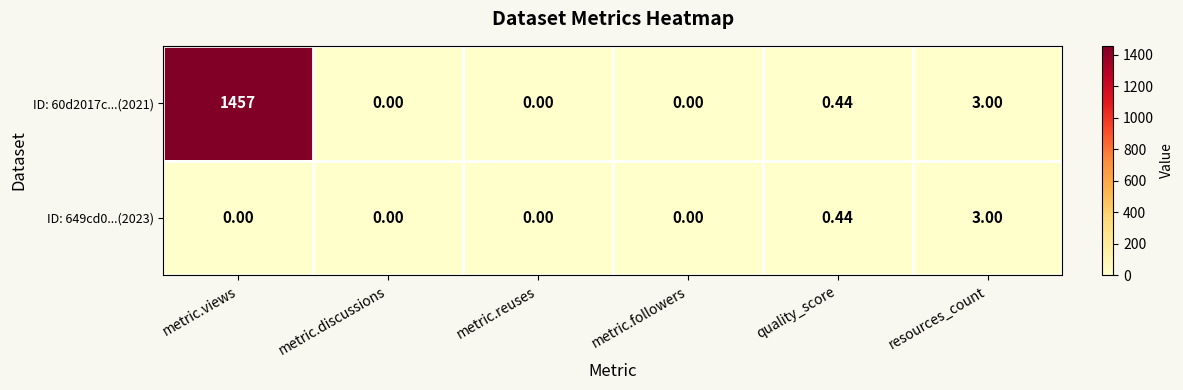

At which label does ID: 649cd0...(2023) reach its peak?

resources_count